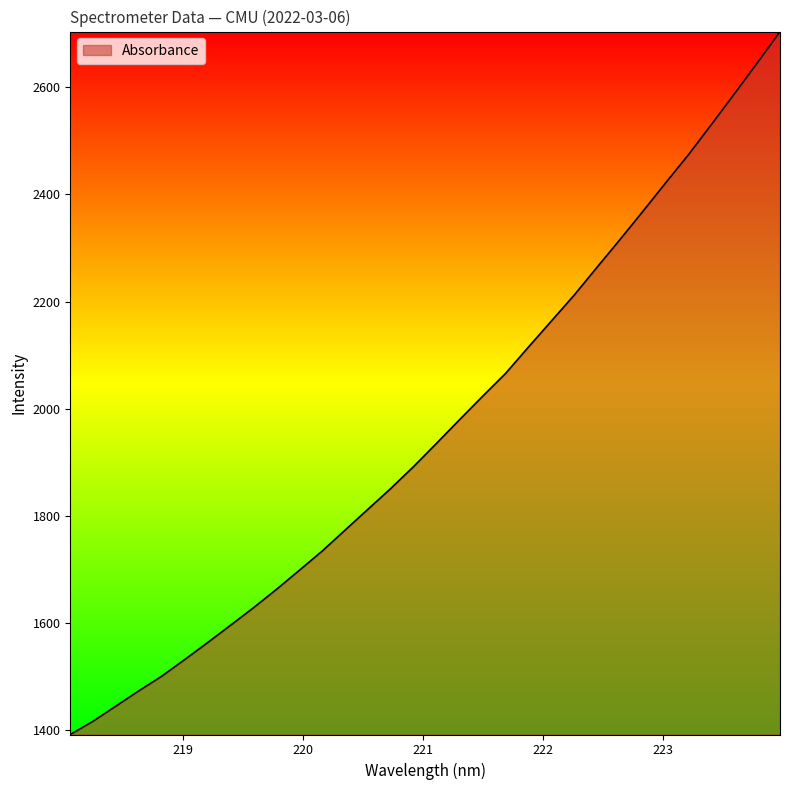

What is the difference between the maximum and minimum values?

1311.9